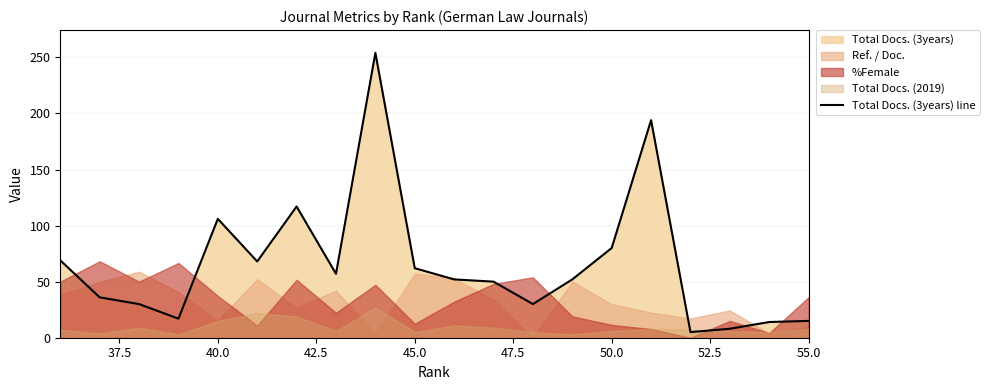

True or false: there are more than 1 points higher than both neighbors.

True